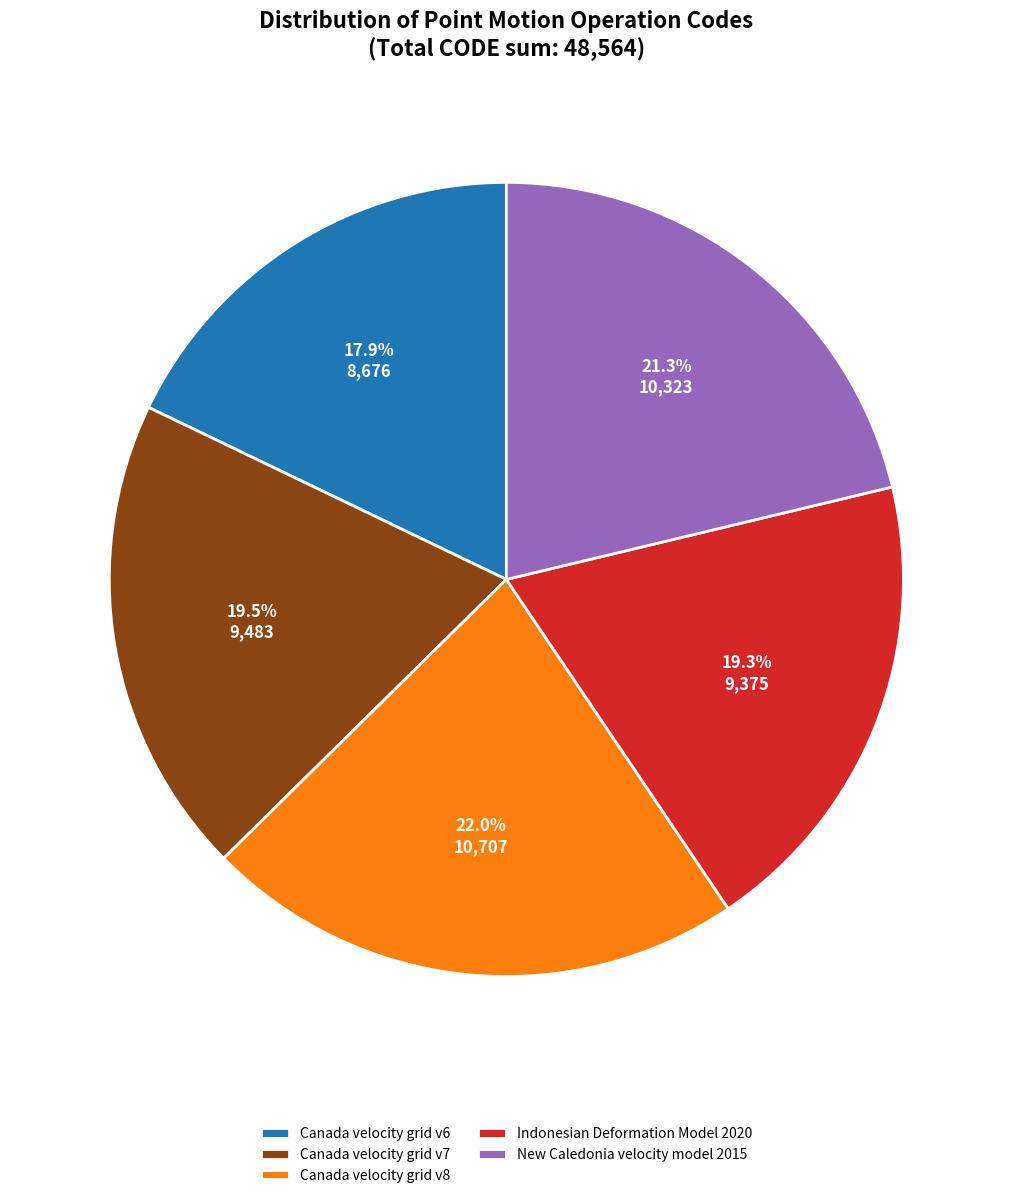

Is the sum of Canada velocity grid v6 and Canada velocity grid v7 greater than half?

No